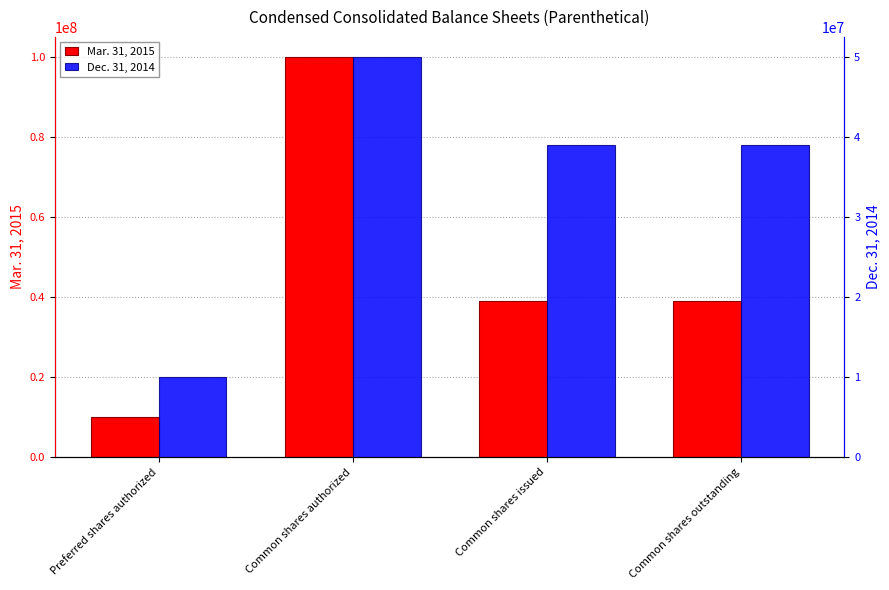

The Dec. 31, 2014 series shows 22897394 at Common shares authorized. True or false?

False